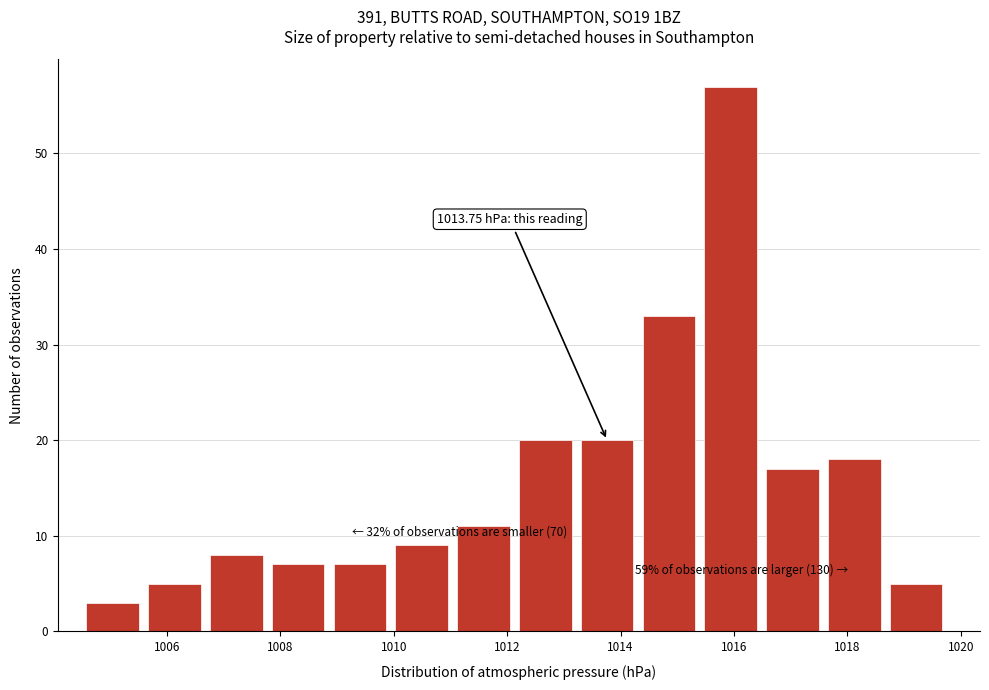

Over which range of the x-axis is the bar tallest?

1015.4 to 1016.6